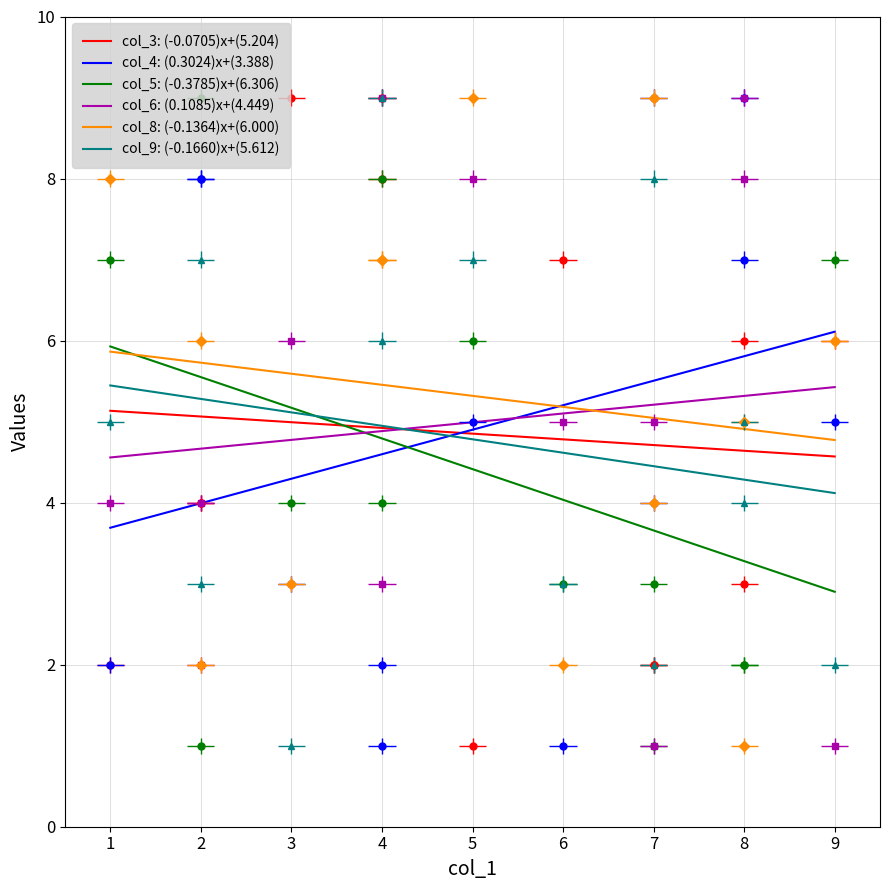

What is the average value of the col_4 series?

5